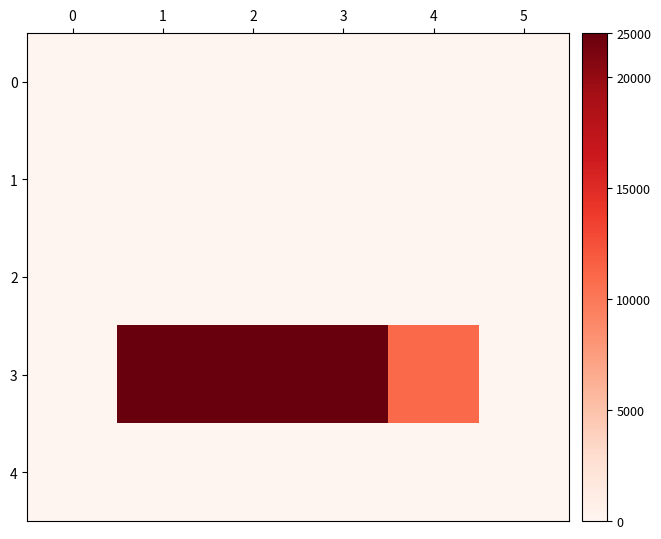

Reading left to right, what are all the values shown in this chart?

0: 0=0	1=0	2=0	3=0	4=0	5=0
1: 0=0	1=0	2=0	3=0	4=0	5=0
2: 0=0	1=0	2=0	3=0	4=0	5=0
3: 0=0	1=220000	2=220000	3=220000	4=110000	5=0
4: 0=0	1=0	2=0	3=0	4=0	5=0